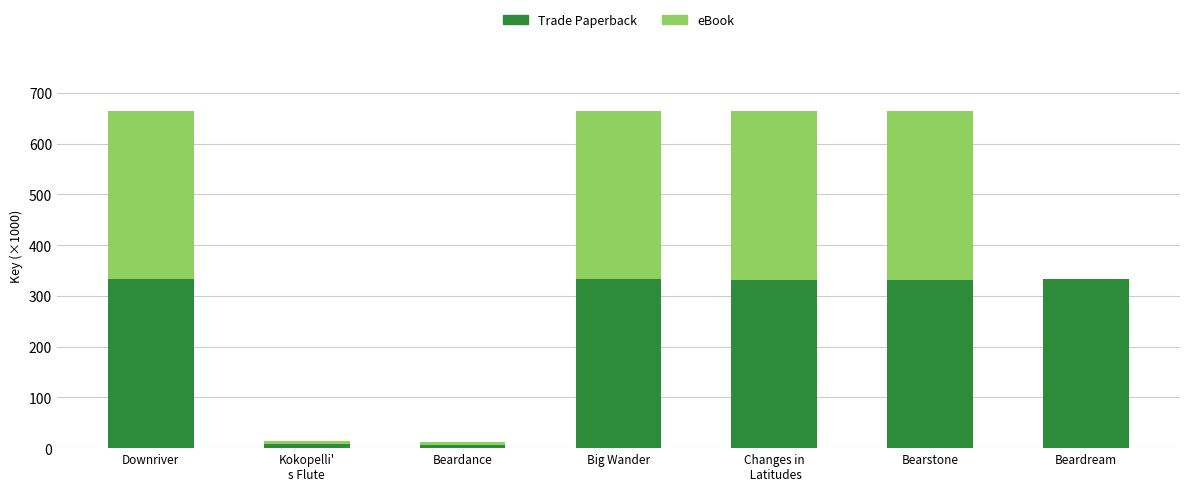

What is the total value across all series at Downriver?

664.6